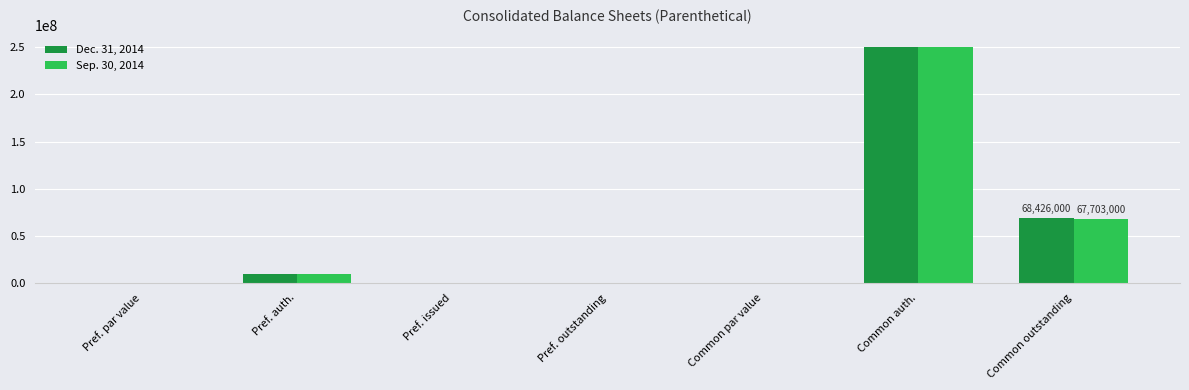

Which category has the highest value across all series?

Common auth.